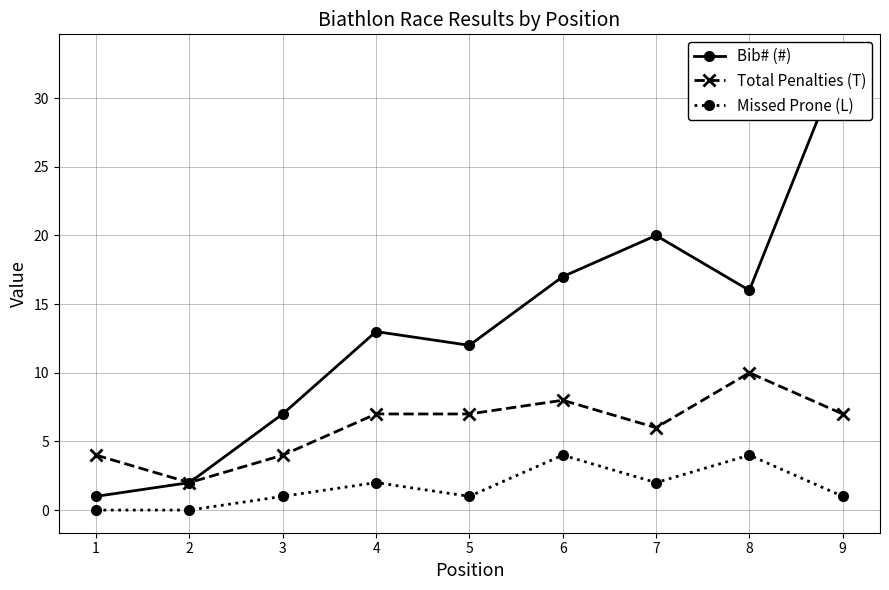

Reading left to right, transcribe all the data shown in this chart.

Bib# (#): 1=1	2=2	3=7	4=13	5=12	6=17	7=20	8=16	9=33
Total Penalties (T): 1=4	2=2	3=4	4=7	5=7	6=8	7=6	8=10	9=7
Missed Prone (L): 1=0	2=0	3=1	4=2	5=1	6=4	7=2	8=4	9=1